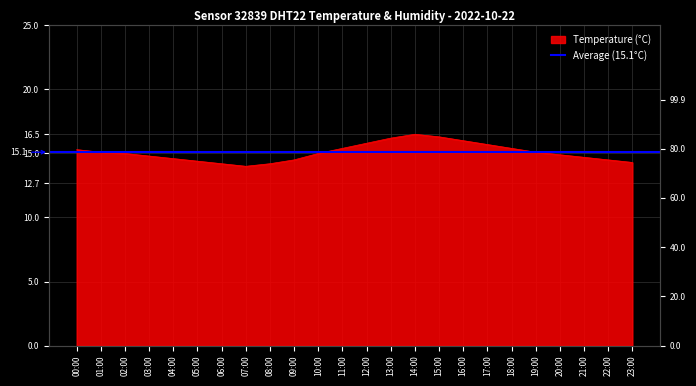

Which has a higher value, 04:00 or 13:00?

13:00